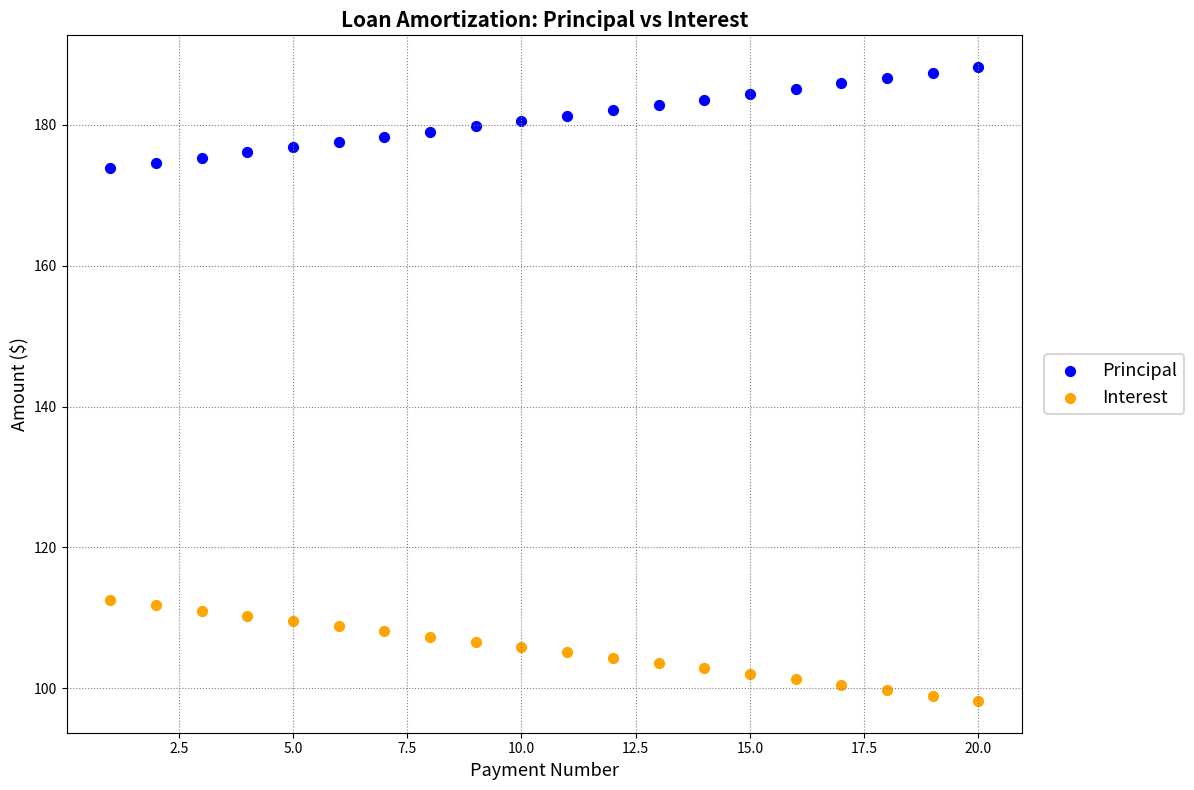

Which series contains the highest Y value?

Principal